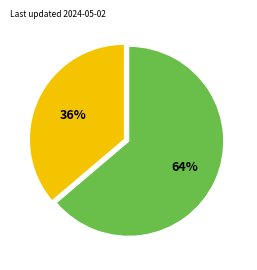

Is there a majority slice in this chart?

Yes